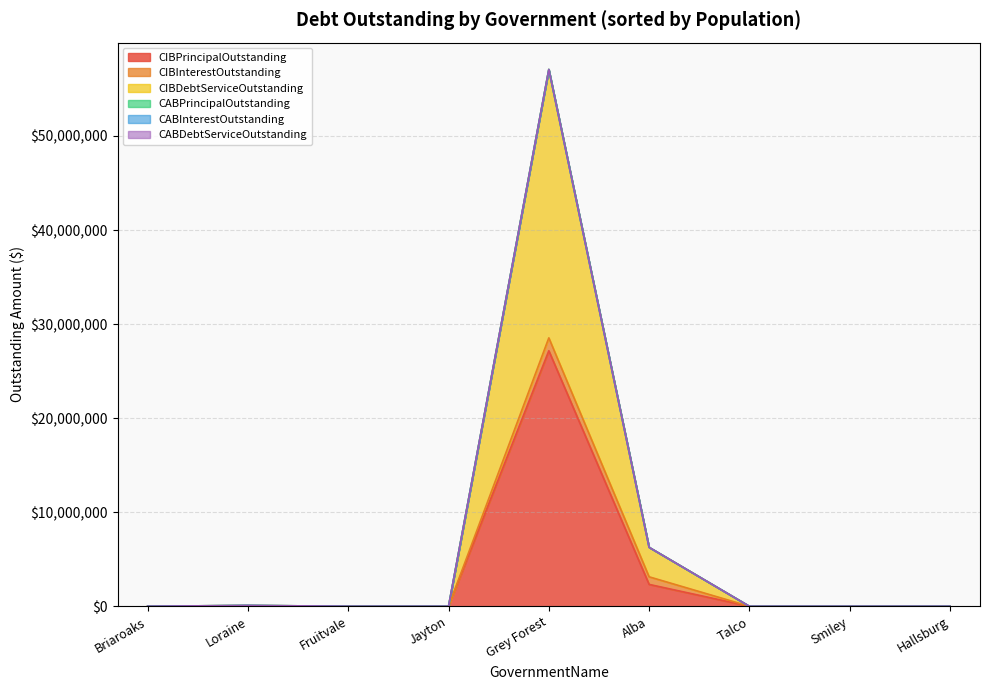

Is the value of CABInterestOutstanding at Briaroaks greater than the value of CABDebtServiceOutstanding at Alba?

No